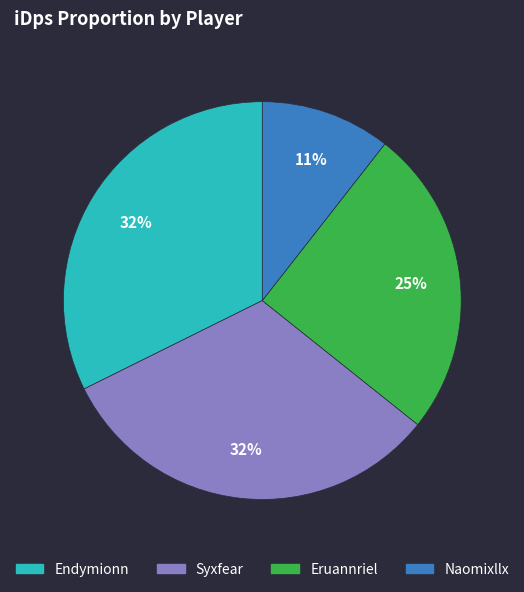

To the nearest percent, what is the combined percentage of Eruannriel and Syxfear?

57%